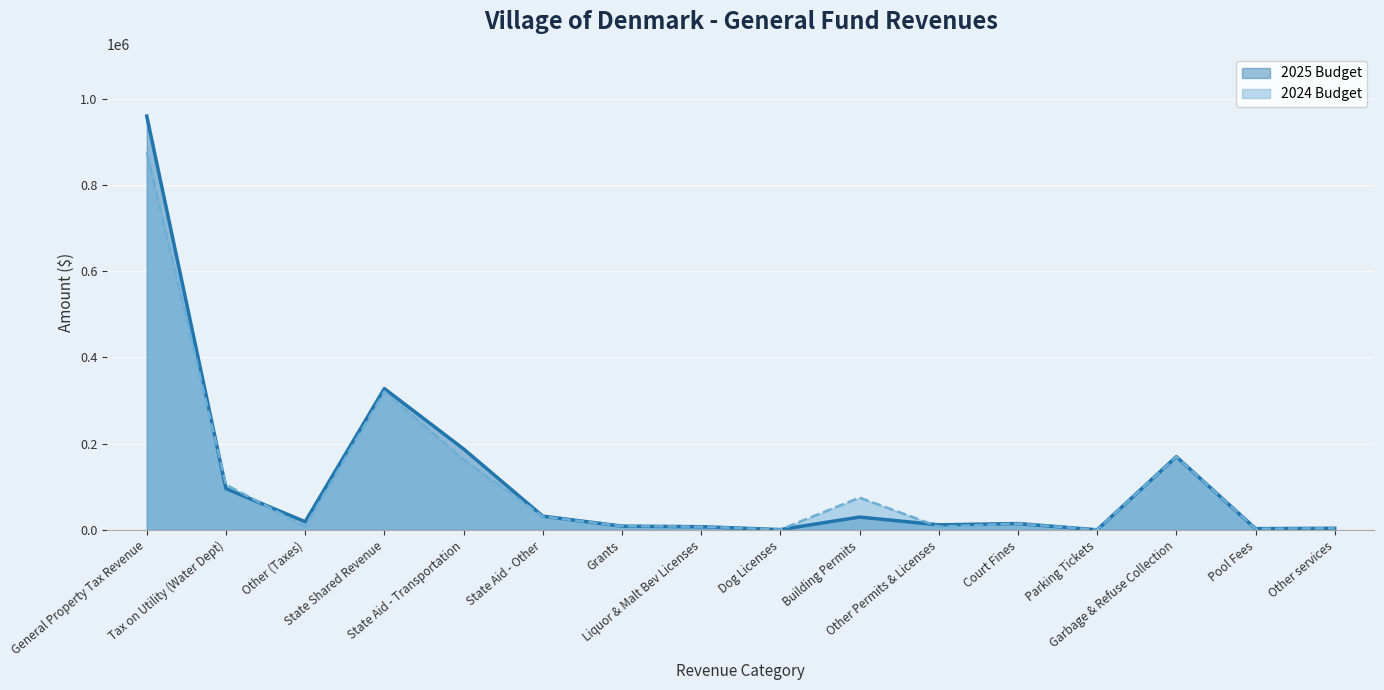

Rank the series at Building Permits from highest to lowest value.

2024 Budget, 2025 Budget